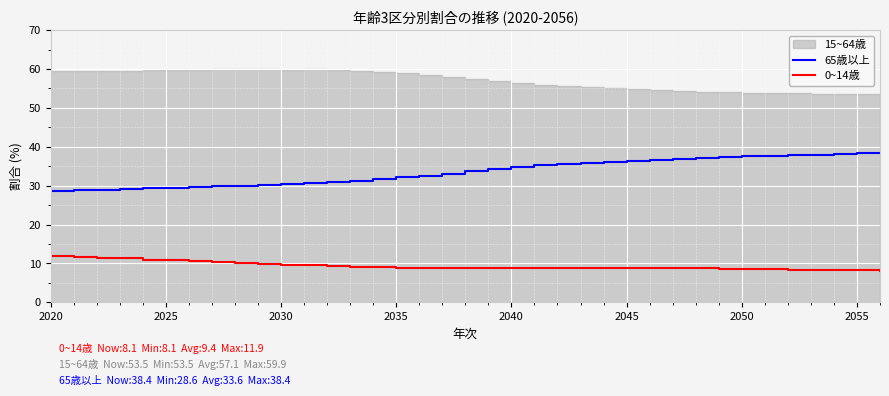

True or false: 0~14歳 and 65歳以上 intersect in this chart.

False